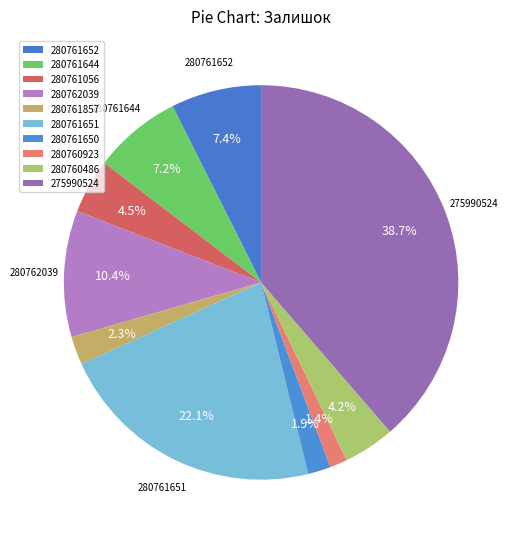

Which slice is the largest?

275990524